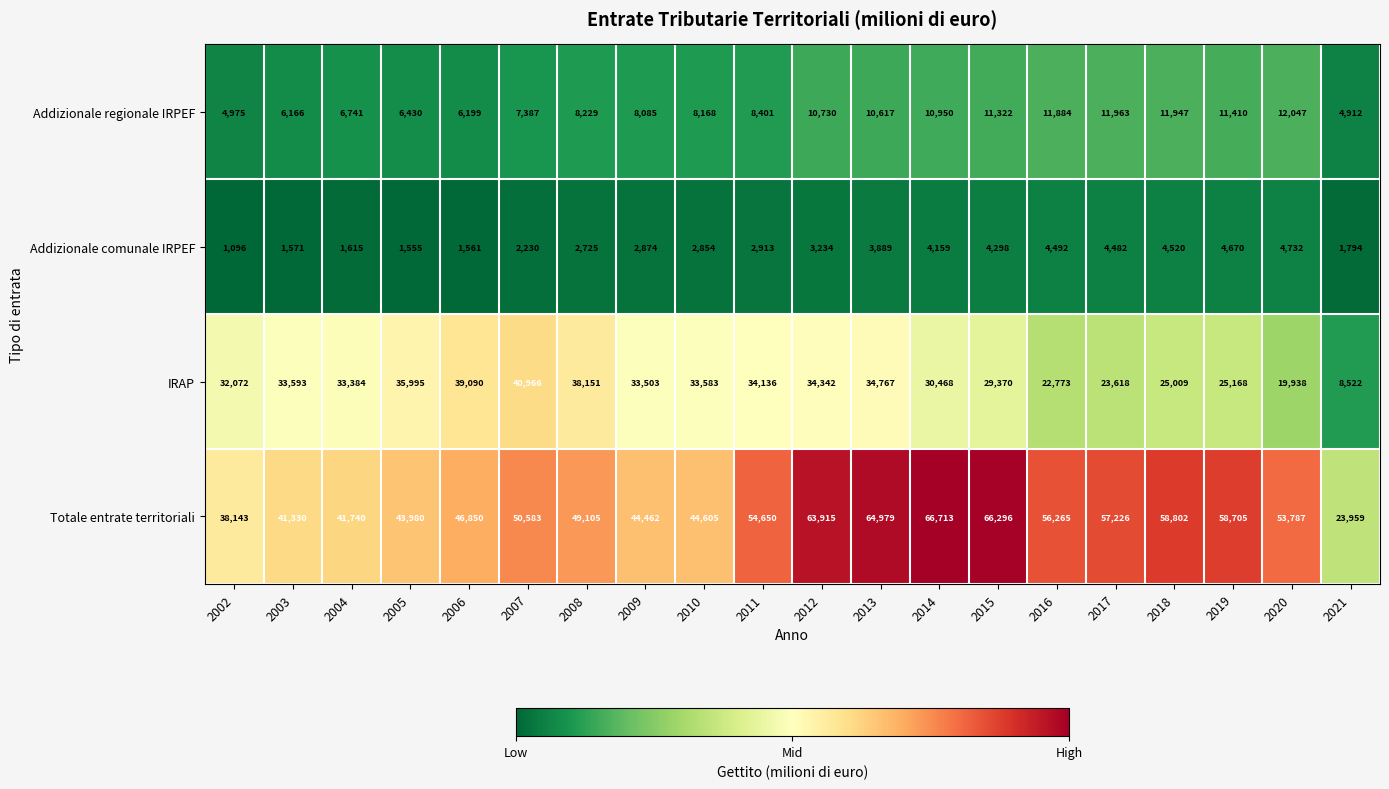

Count the number of categories in the chart.

20